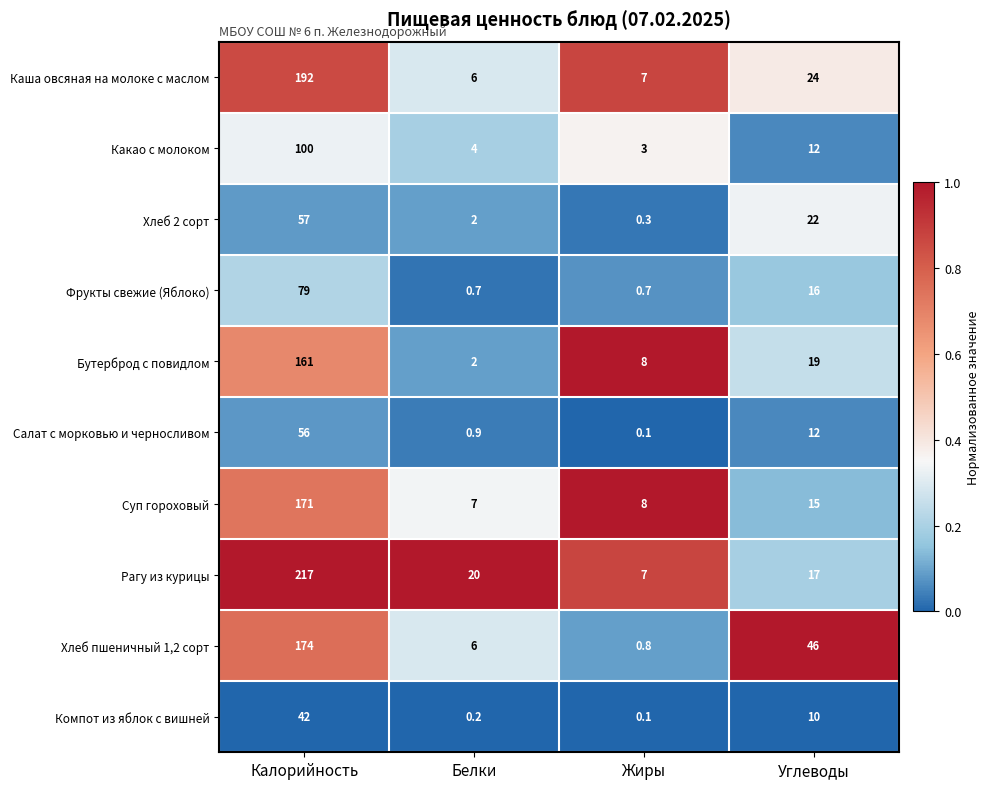

At which category is the sum across all series the highest?

Калорийность